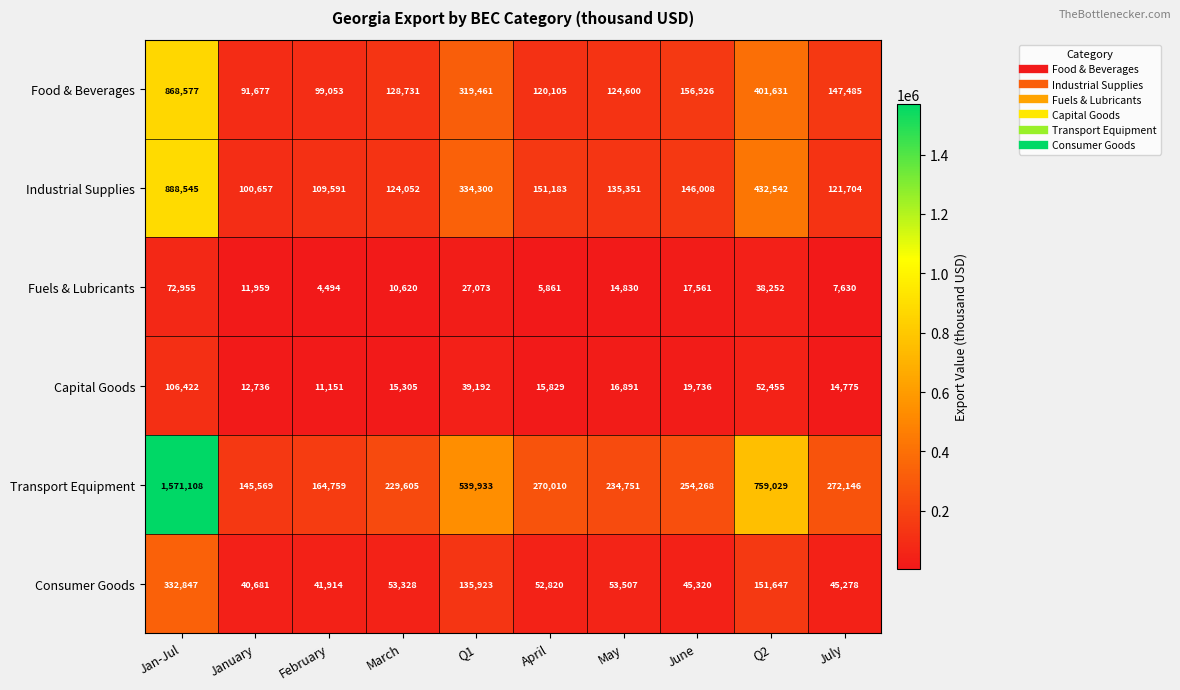

True or false: Transport Equipment has a value of 254268 at June.

True